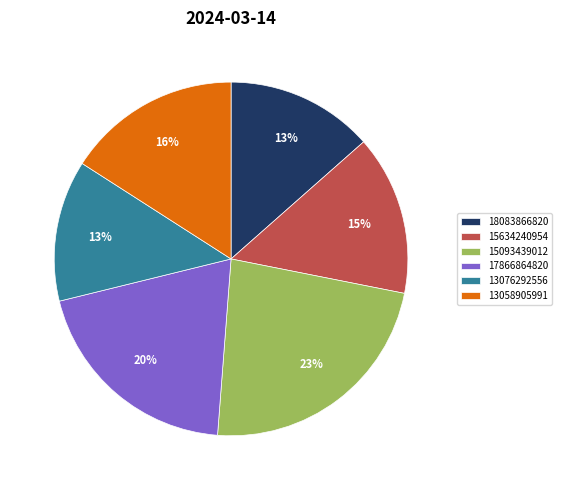

Count the number of slices in the pie.

6